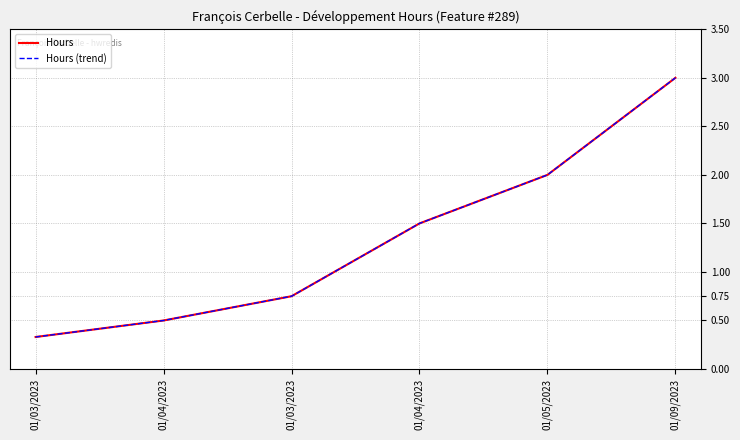

Is this an area chart (filled region under the line)?

No